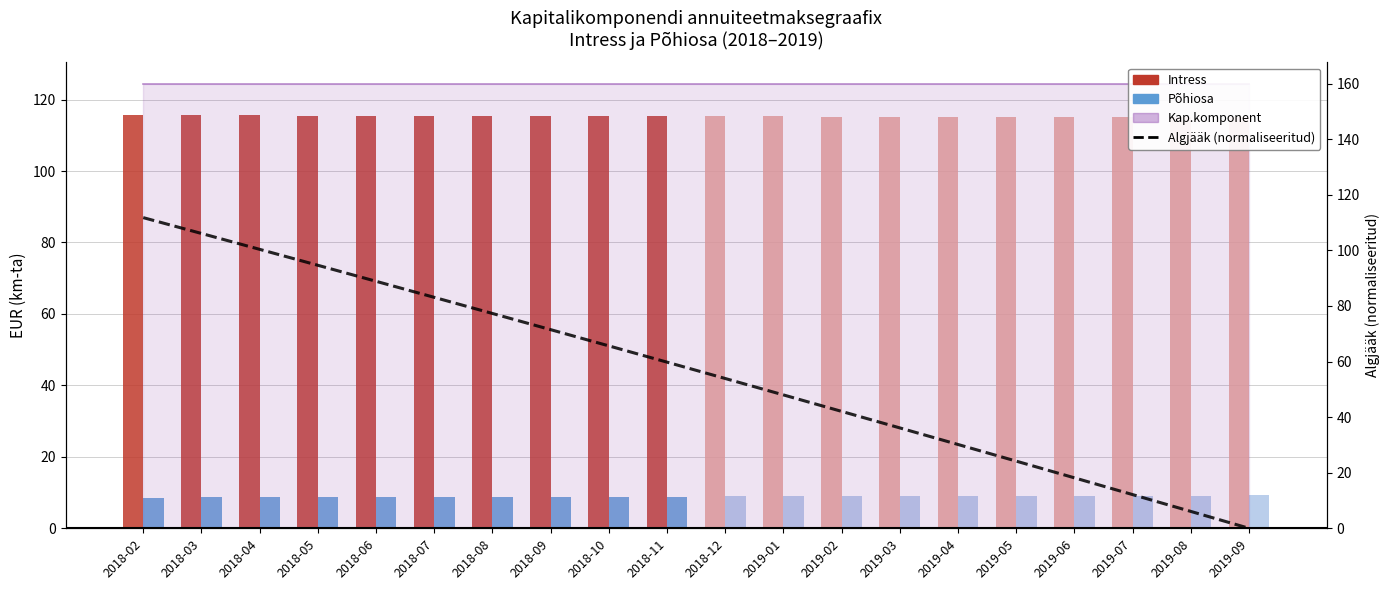

What is the maximum value for Intress?

115.6